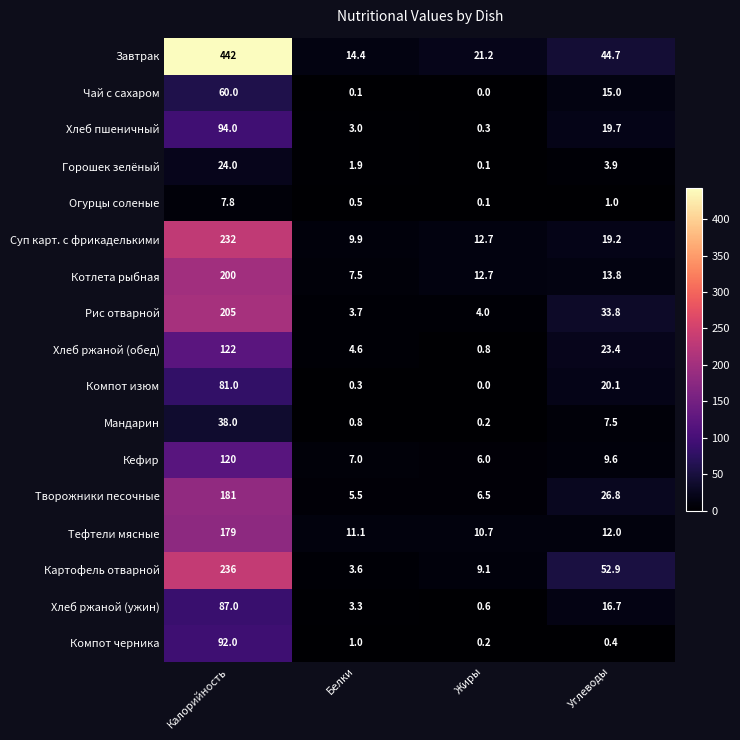

How many series are shown in this chart?

17